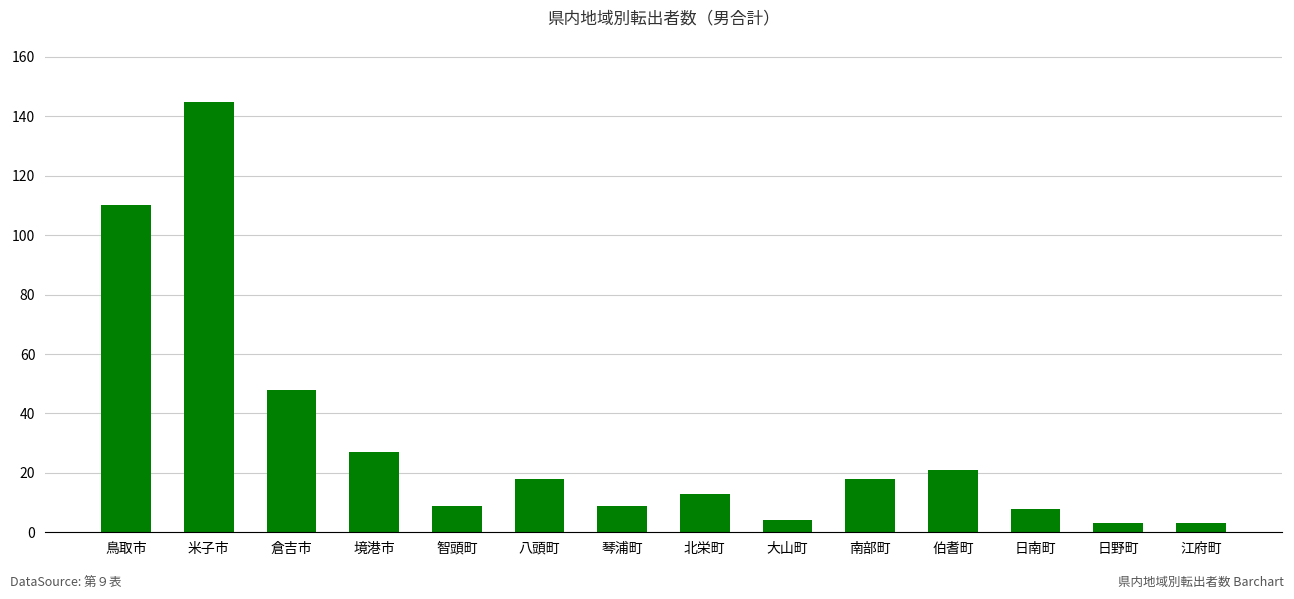

What is the label of the 10th bar from the left?

南部町